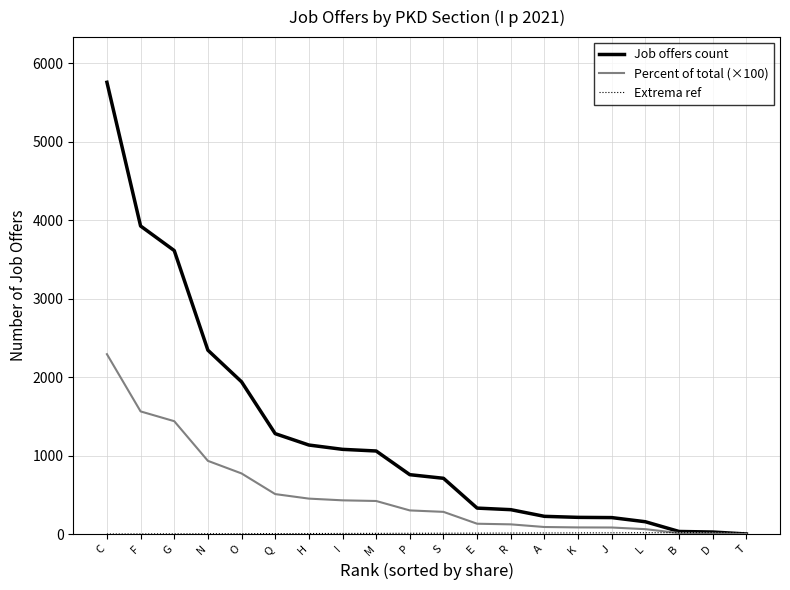

At which category is the sum across all series the highest?

C